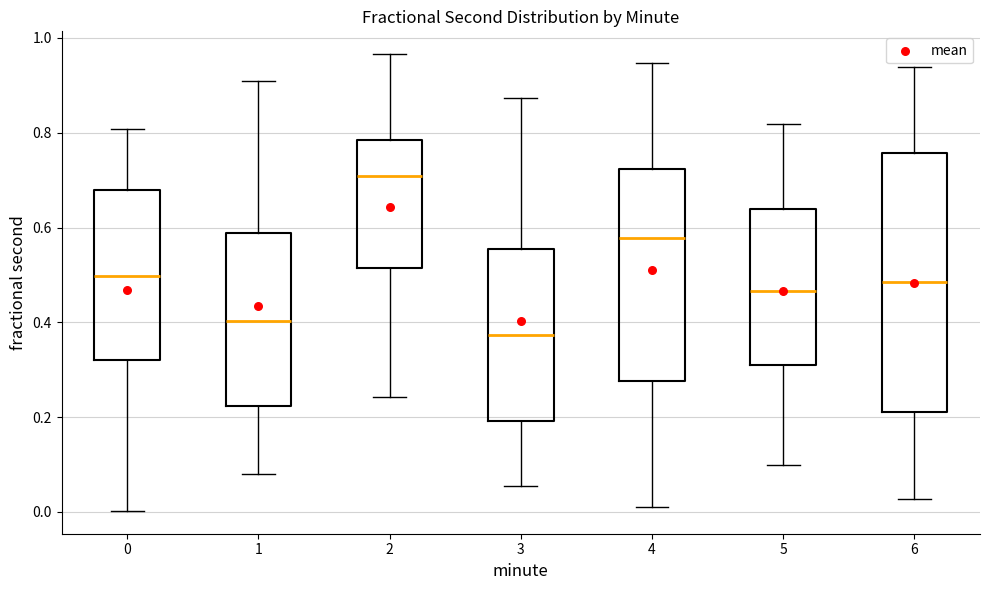

Which box has the lowest median line?

3